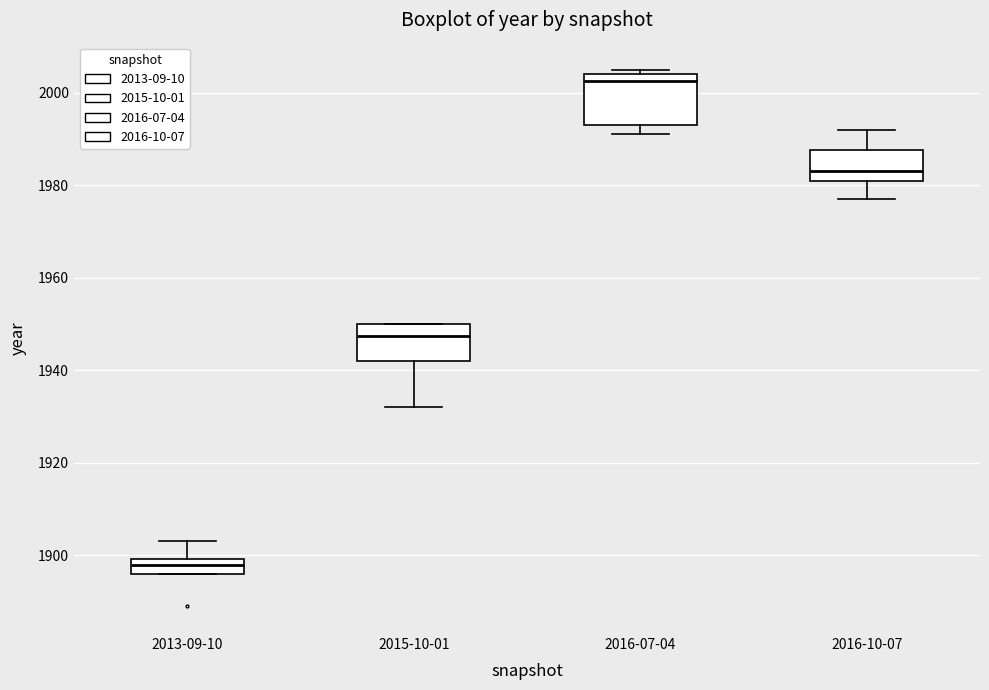

Reading left to right, read every box against the y-axis: the position of its median line, the range the box covers, and the ends of its whiskers. The values are not printed on the chart, so give them approximately, as read against the axis.

2013-09-10: median 1898, box 1896 to 1900, whiskers 1896 to 1904
2015-10-01: median 1948, box 1942 to 1950, whiskers 1932 to 1950
2016-07-04: median 2002, box 1994 to 2004, whiskers 1992 to 2006
2016-10-07: median 1984, box 1982 to 1988, whiskers 1978 to 1992